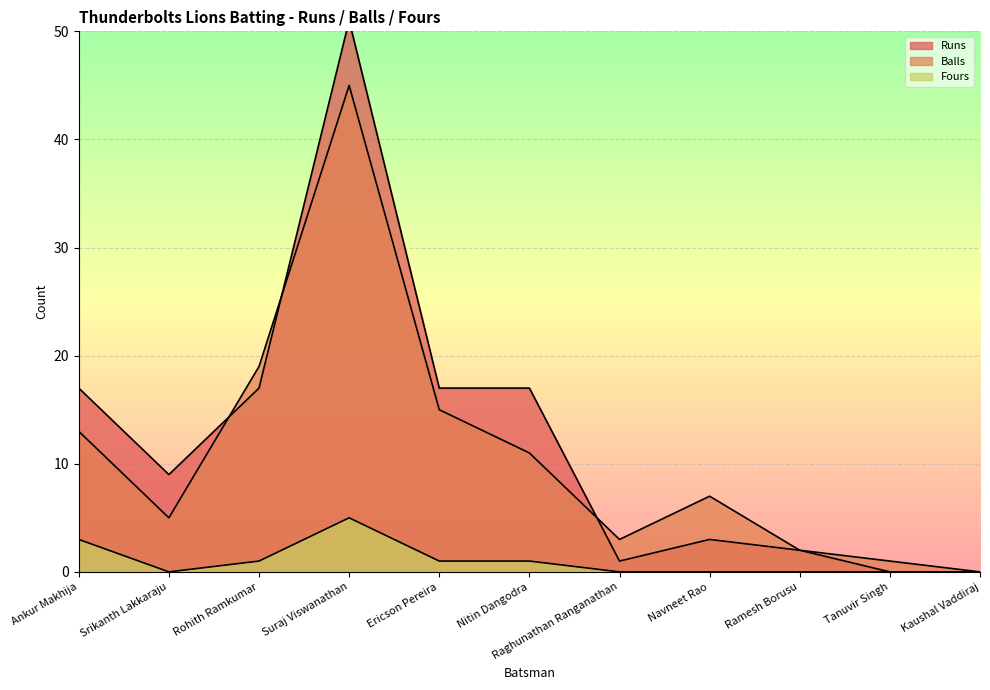

What is the value of the Balls point at the 4th from the left?

45